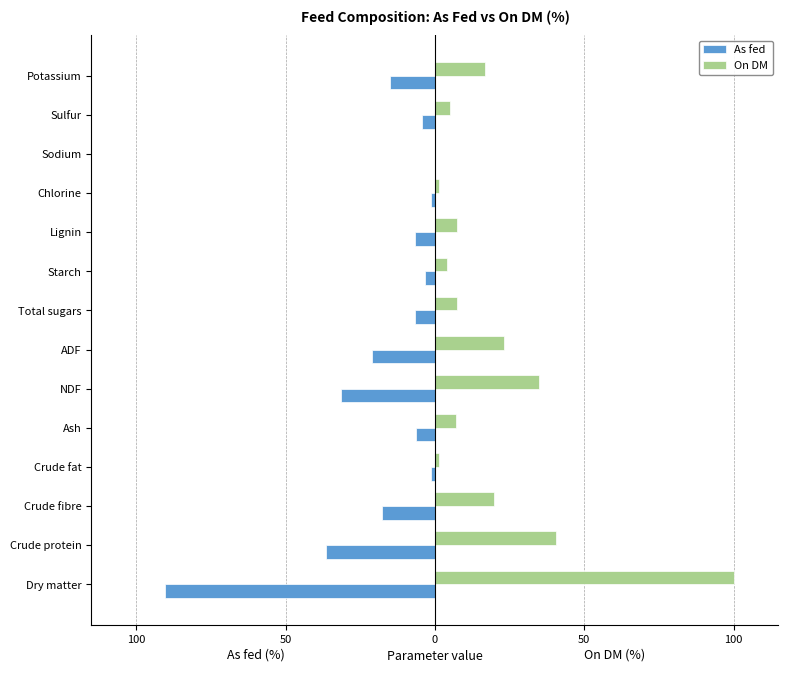

What is the average value of the As fed series?

-17.3